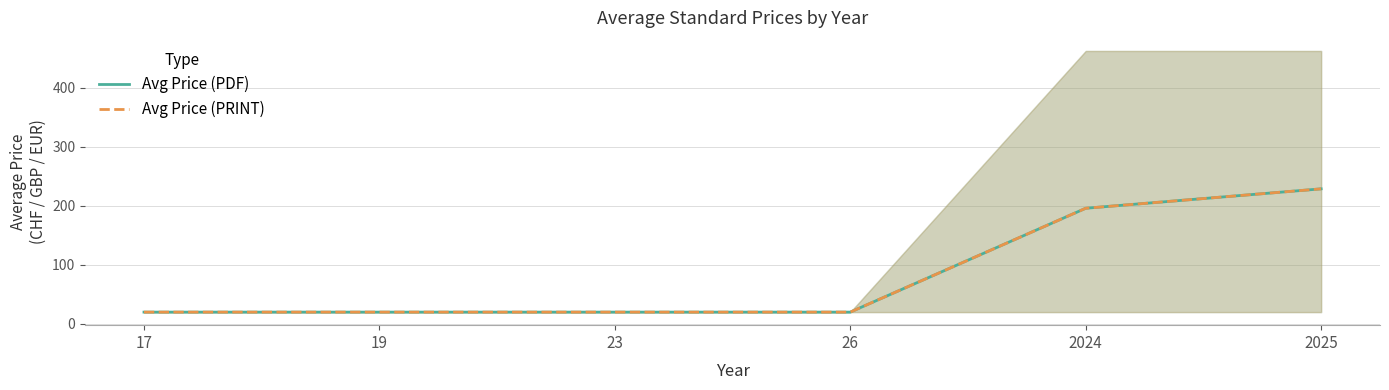

Reading left to right, what are all the values shown in this chart?

Avg Price (PDF): 17=20.0	19=20.0	23=20.0	26=20.0	2024=195.8	2025=228.6
Avg Price (PRINT): 17=20.0	19=20.0	23=20.0	26=20.0	2024=195.8	2025=228.6